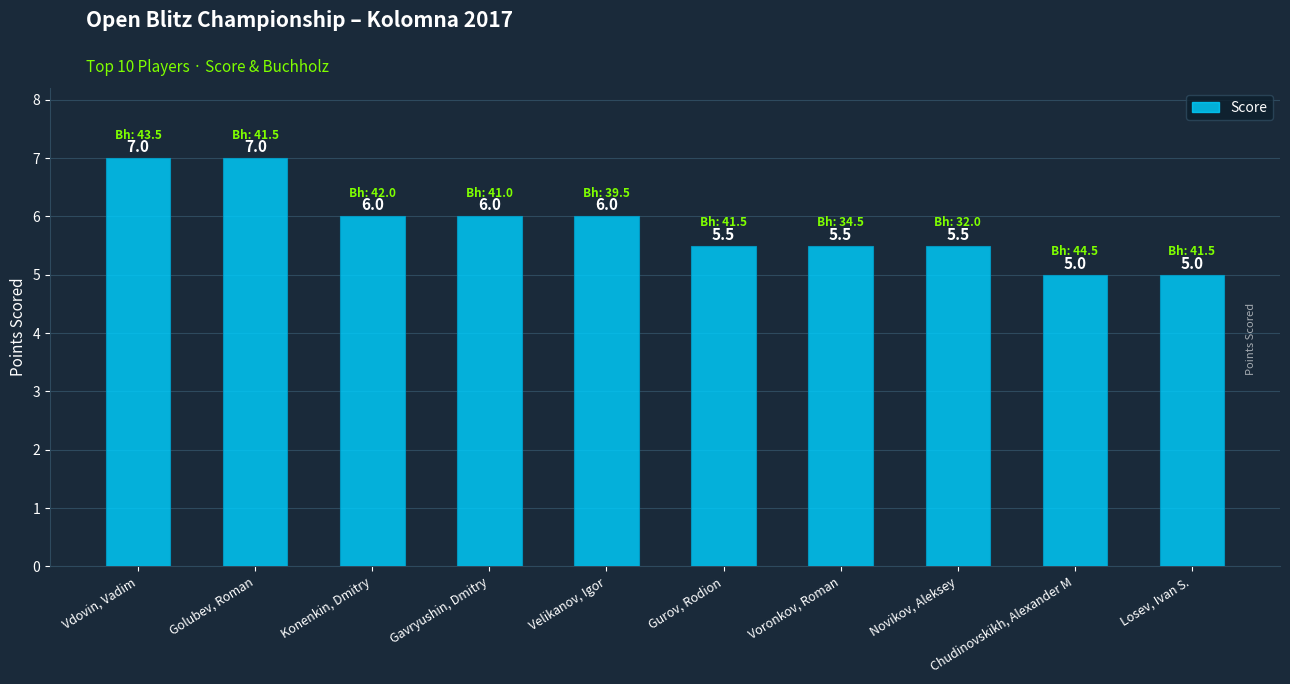

Count the values in the range 5 to 6.

8